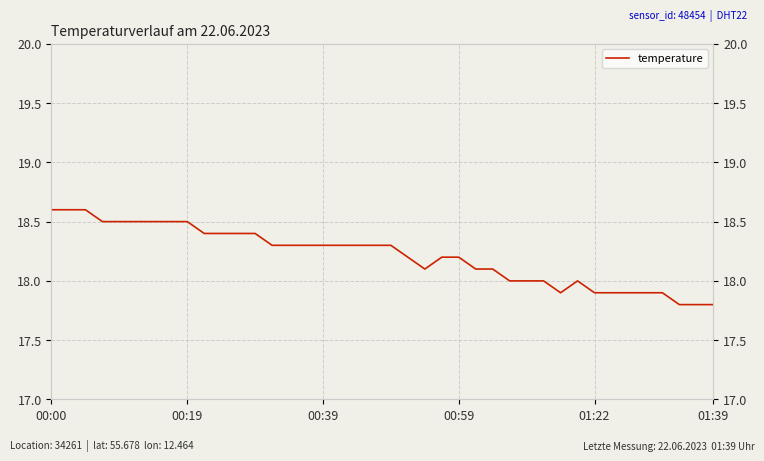

What is the approximate value at 20?

18.3